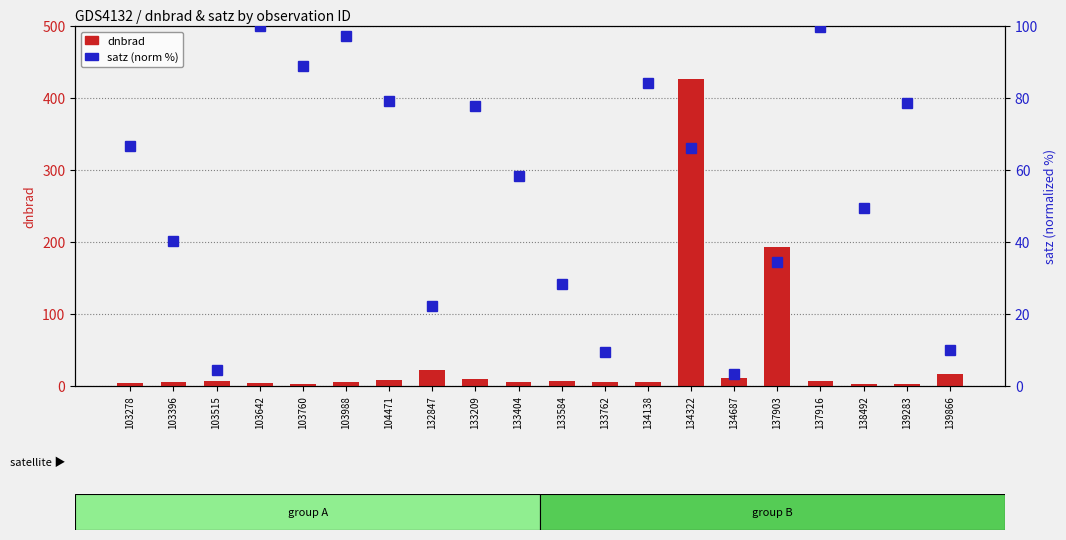

Where does the dnbrad series first go above 7?

103515